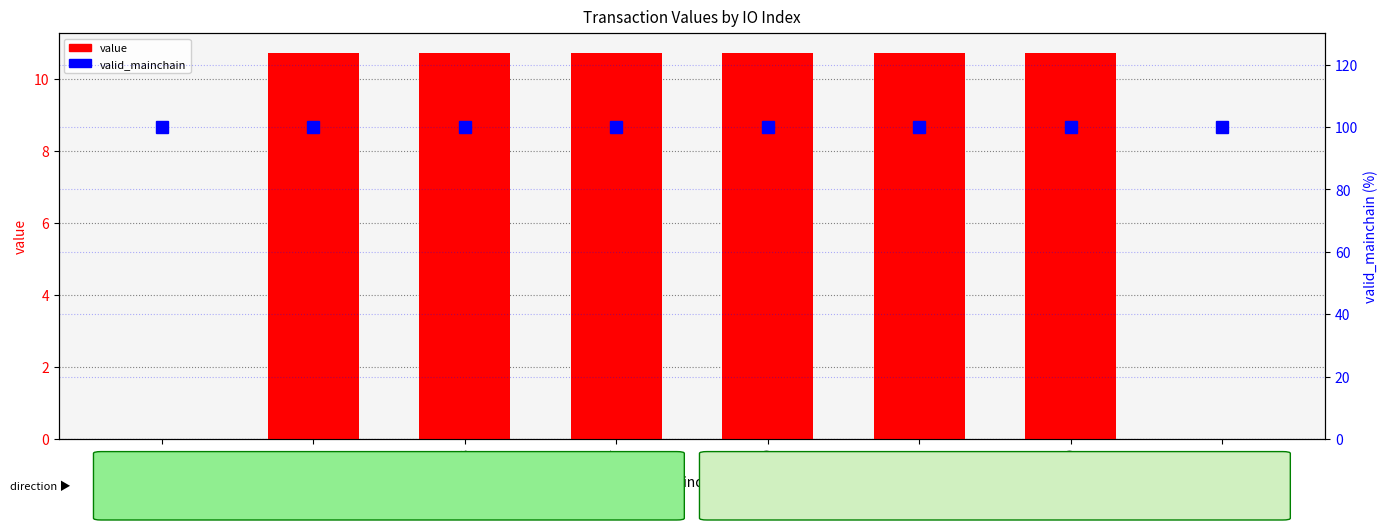

The value of valid_mainchain at 212 is 24.8. True or false?

False